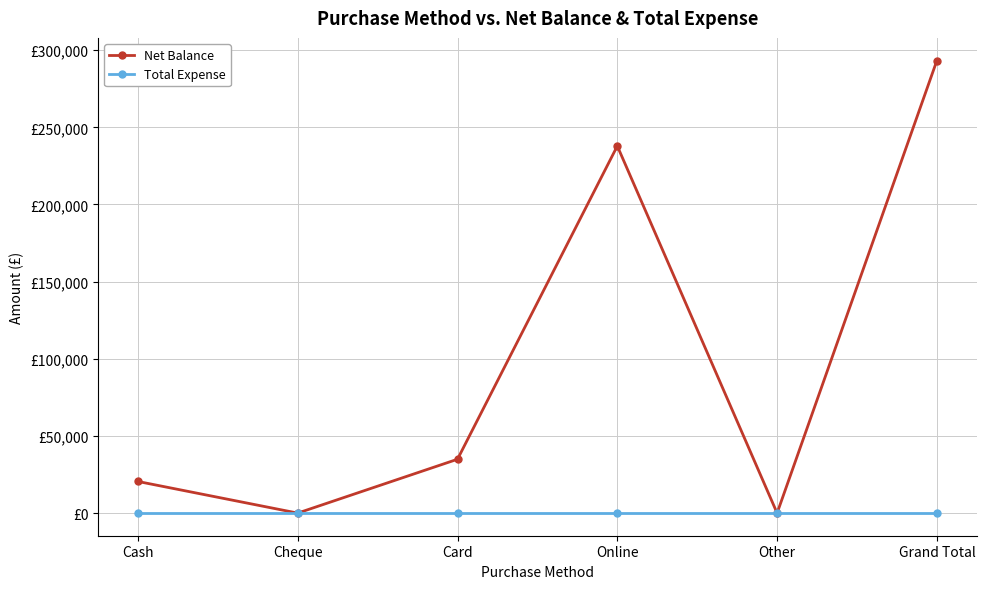

What are all the series names shown in the legend?

Net Balance, Total Expense